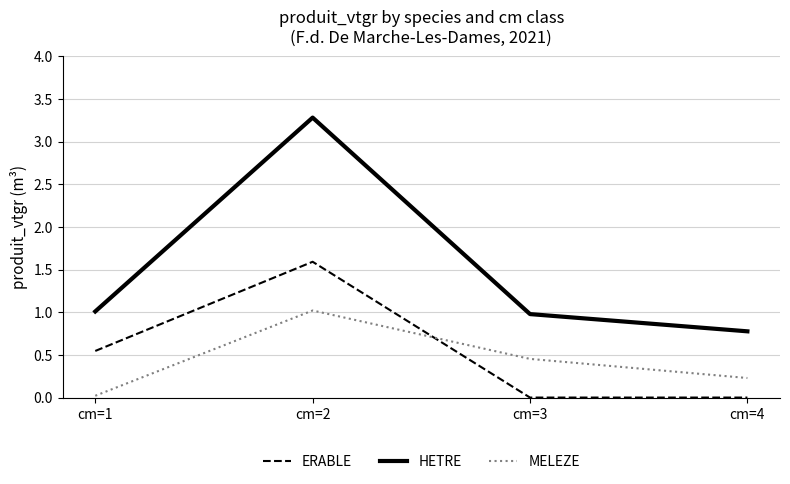

What is the maximum value shown in the chart?

3.3